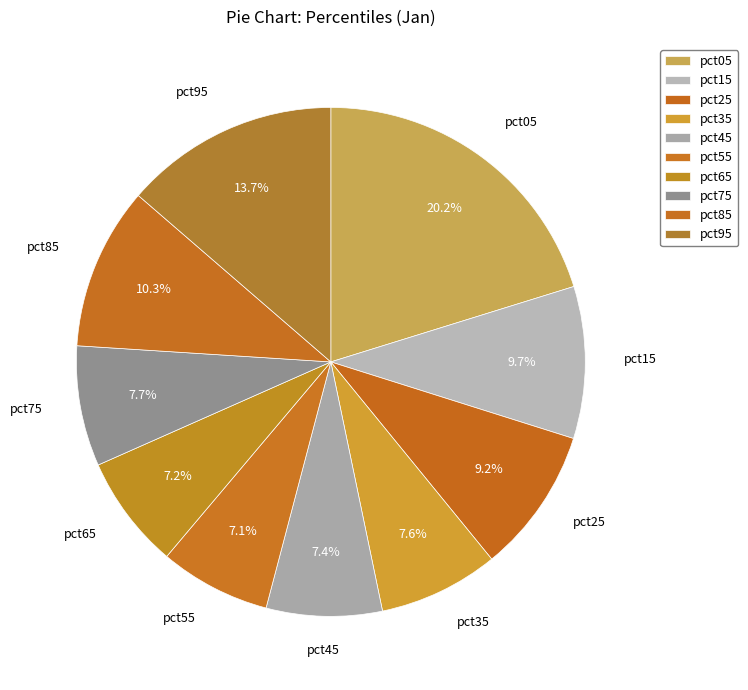

Is the sum of pct85 and pct25 greater than half?

No